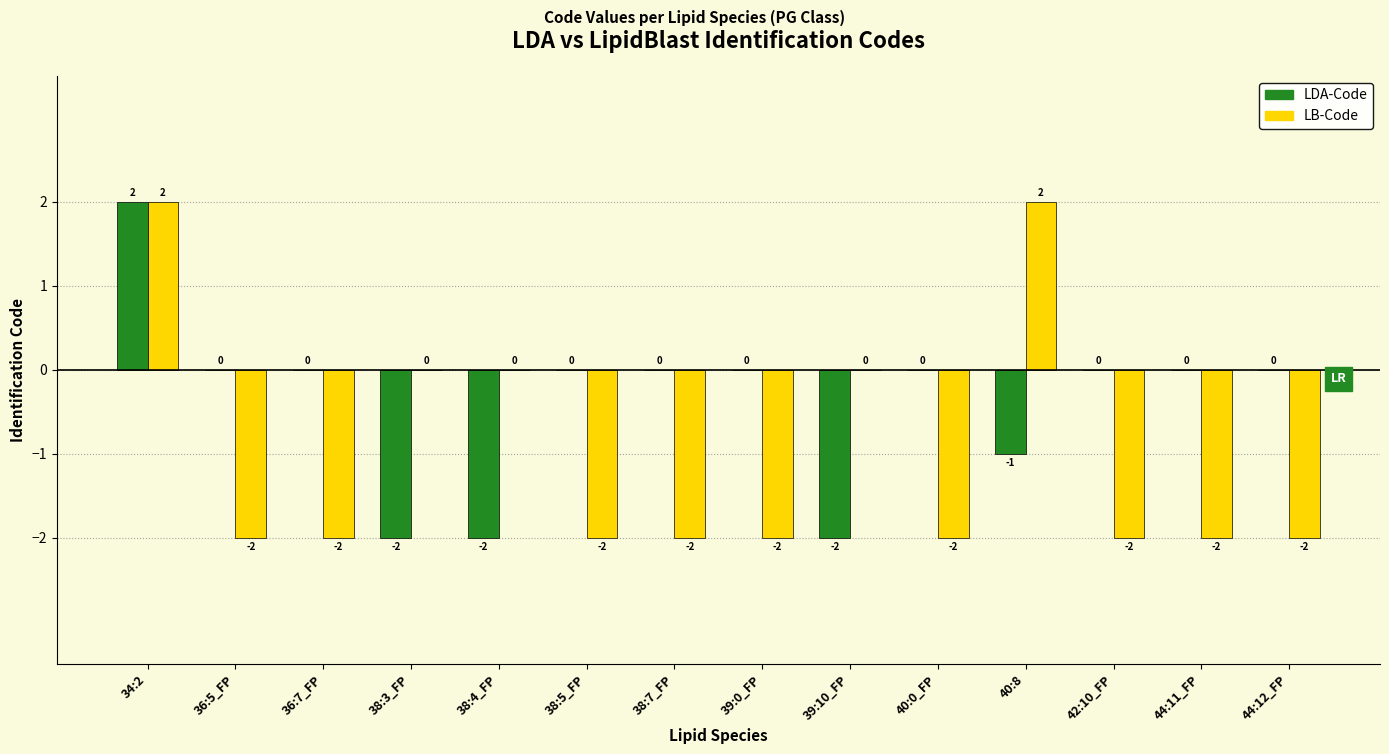

How many LB-Code values are between -2 and 0?

12